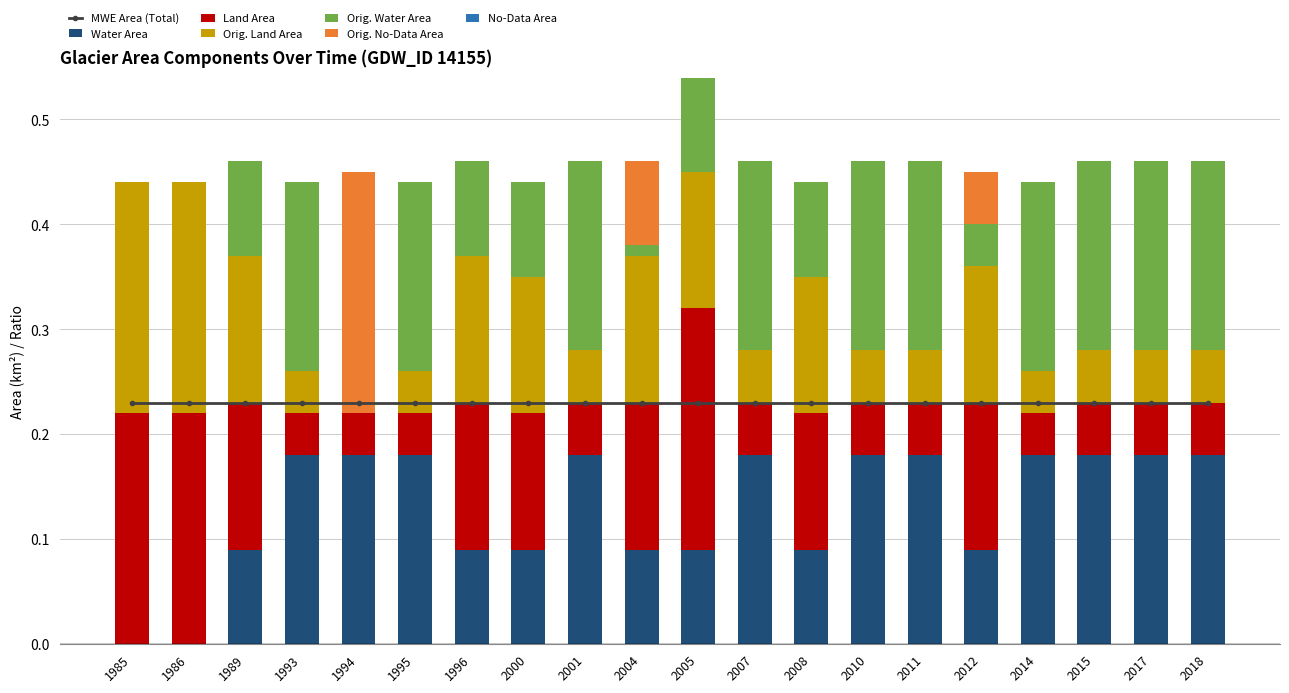

Where is origNoDataArea nearest to the value 0?

1985